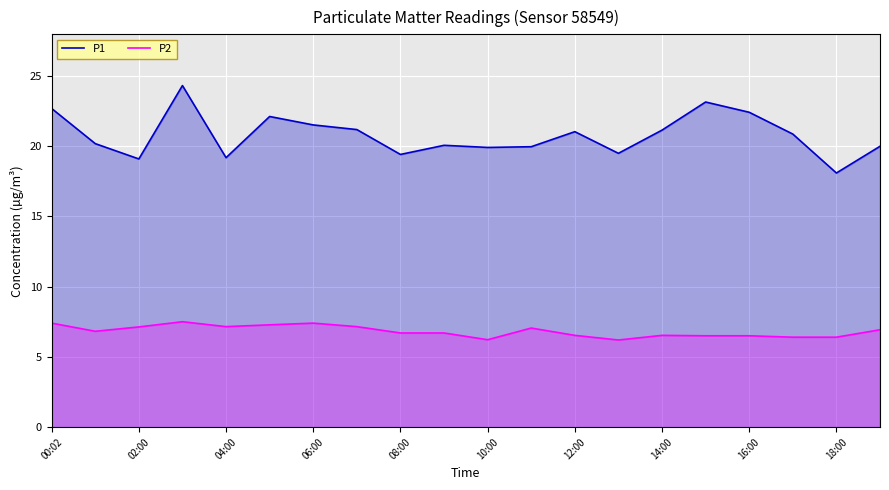

What is the maximum value shown in the chart?

24.3